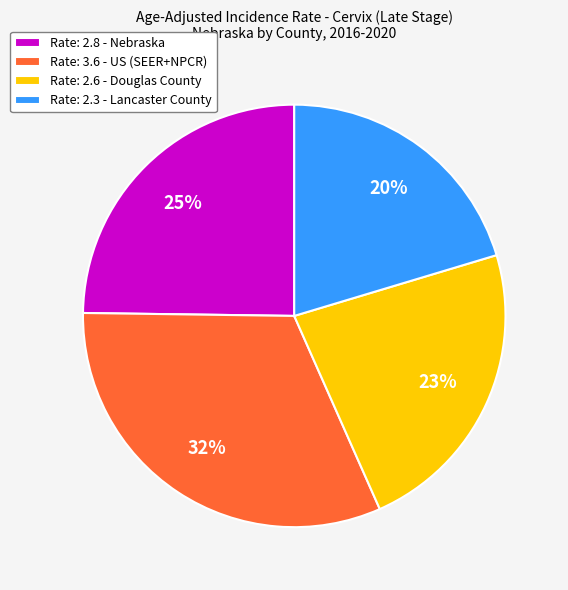

What is the ratio of the value at Rate: 2.8 - Nebraska to the value at Rate: 2.3 - Lancaster County?

1.2